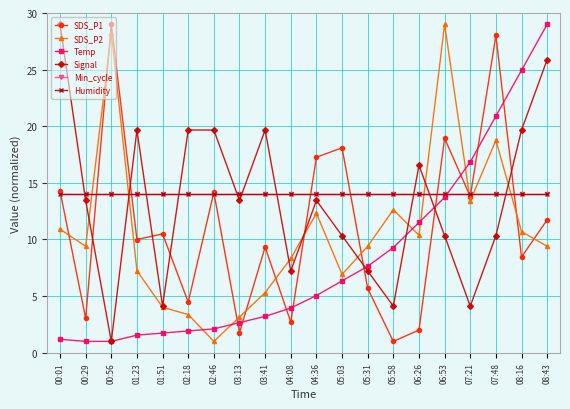

What is the difference between the highest and lowest values at 04:36?

12.2